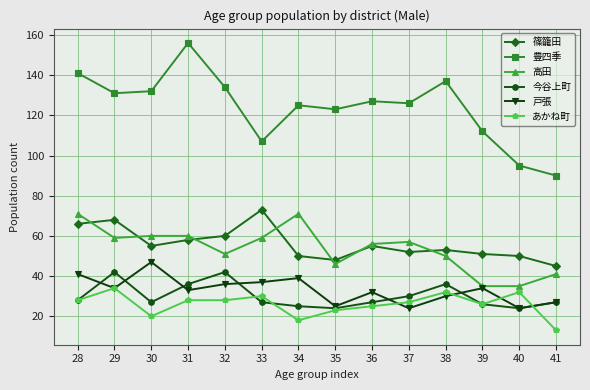

Count the number of categories in the chart.

14